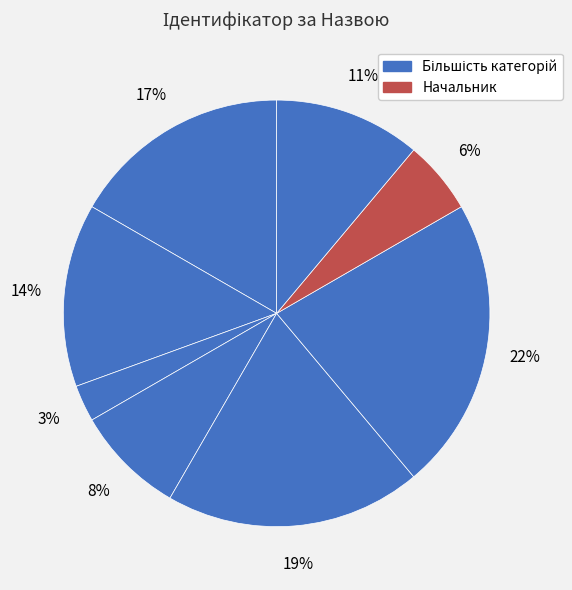

Is there any slice that represents more than half of the pie?

No